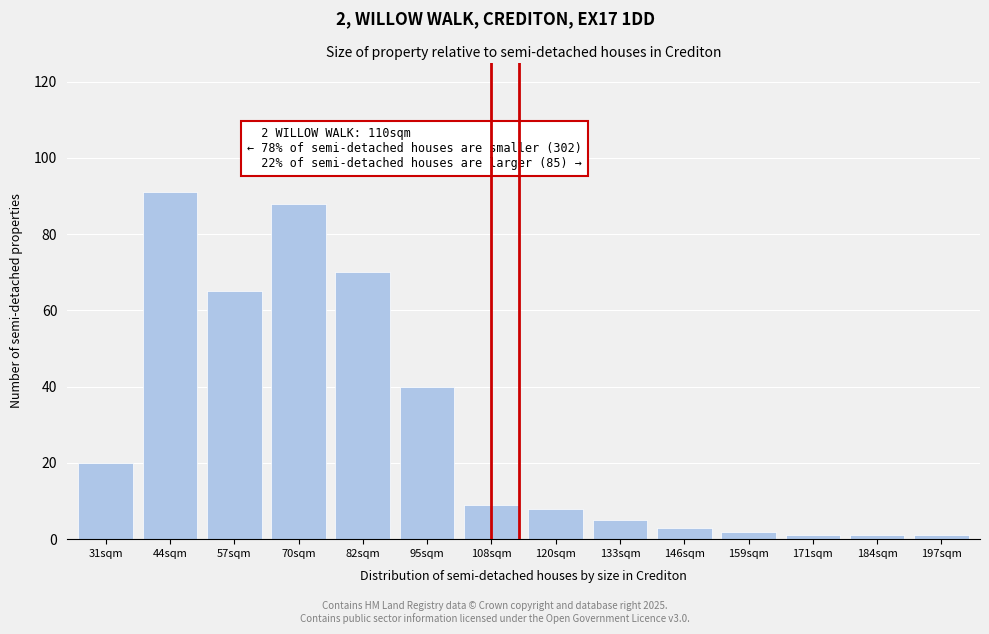

Reading right to left, transcribe all the data shown in this chart.

197sqm=1	184sqm=1	171sqm=1	159sqm=2	146sqm=3	133sqm=5	120sqm=8	108sqm=9	95sqm=40	82sqm=70	70sqm=88	57sqm=65	44sqm=91	31sqm=20